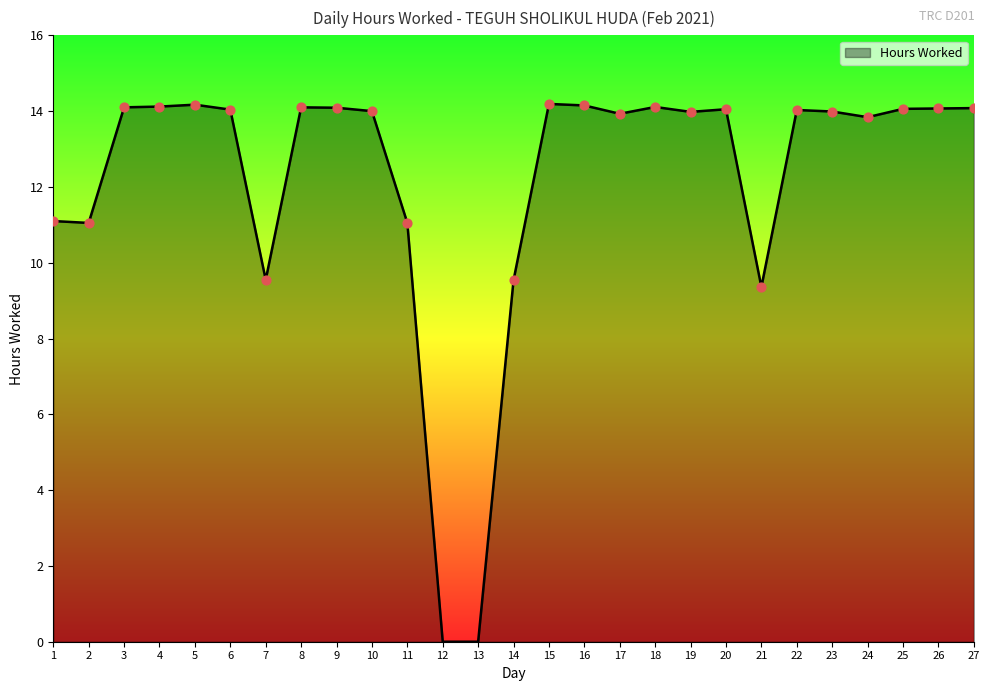

Which has a higher value, 1 or 16?

16